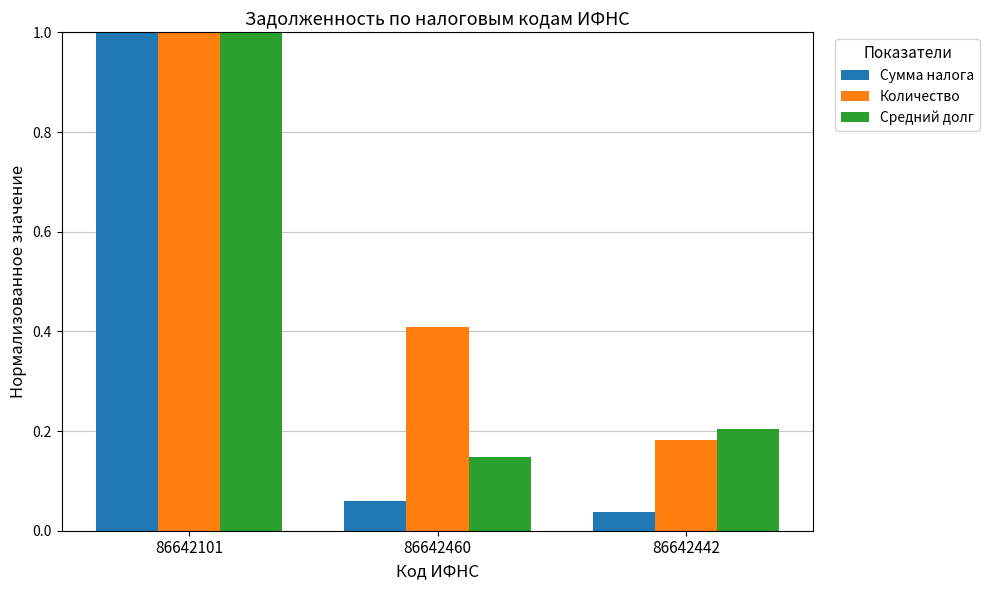

At 86642460, list the series in order from smallest to largest.

Сумма налога, Средний долг, Количество